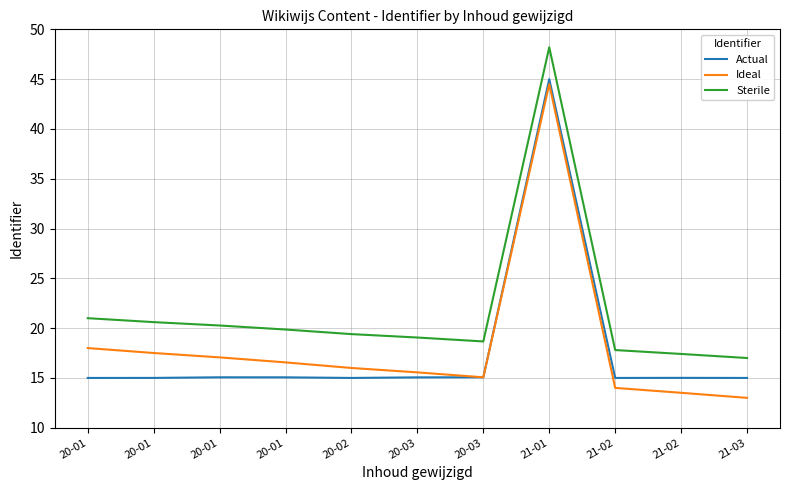

Does the chart display data point markers on the line(s)?

No